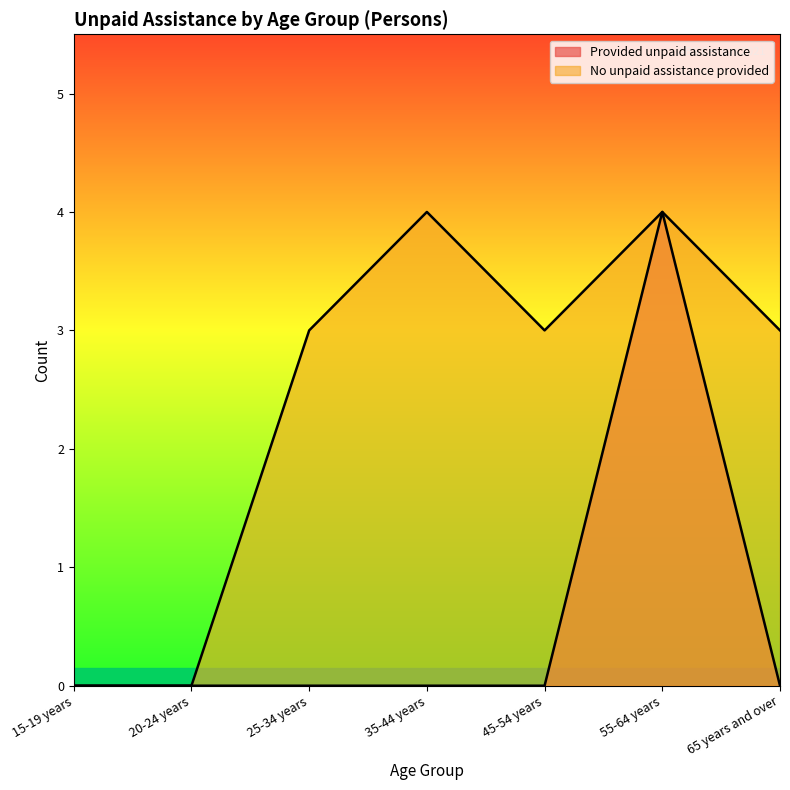

What is the difference between the second highest and minimum values in the No unpaid assistance provided series?

4